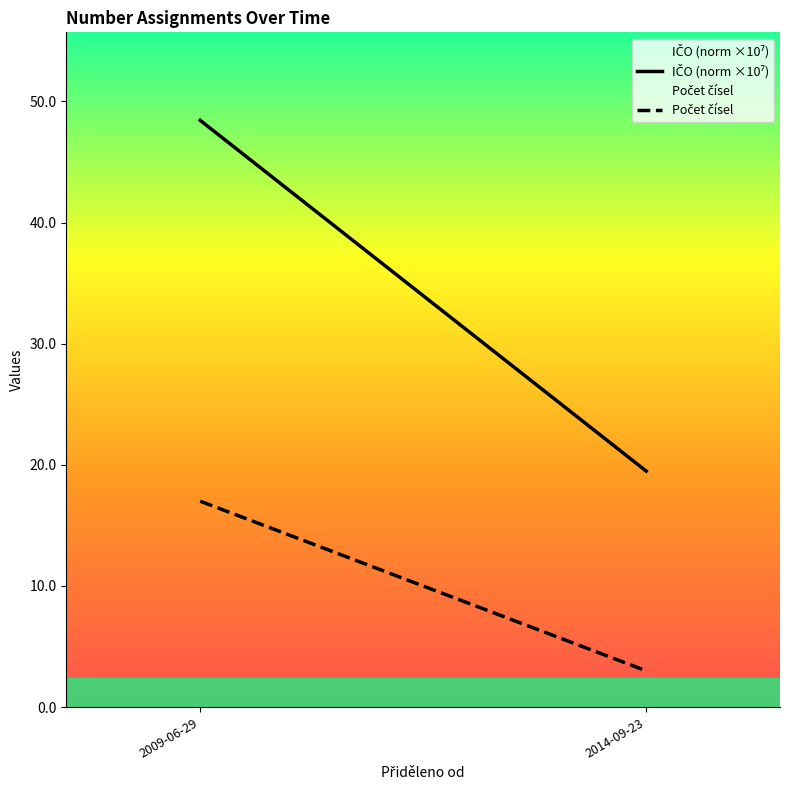

Between 2014-09-23 and 2009-06-29, which is larger?

2009-06-29